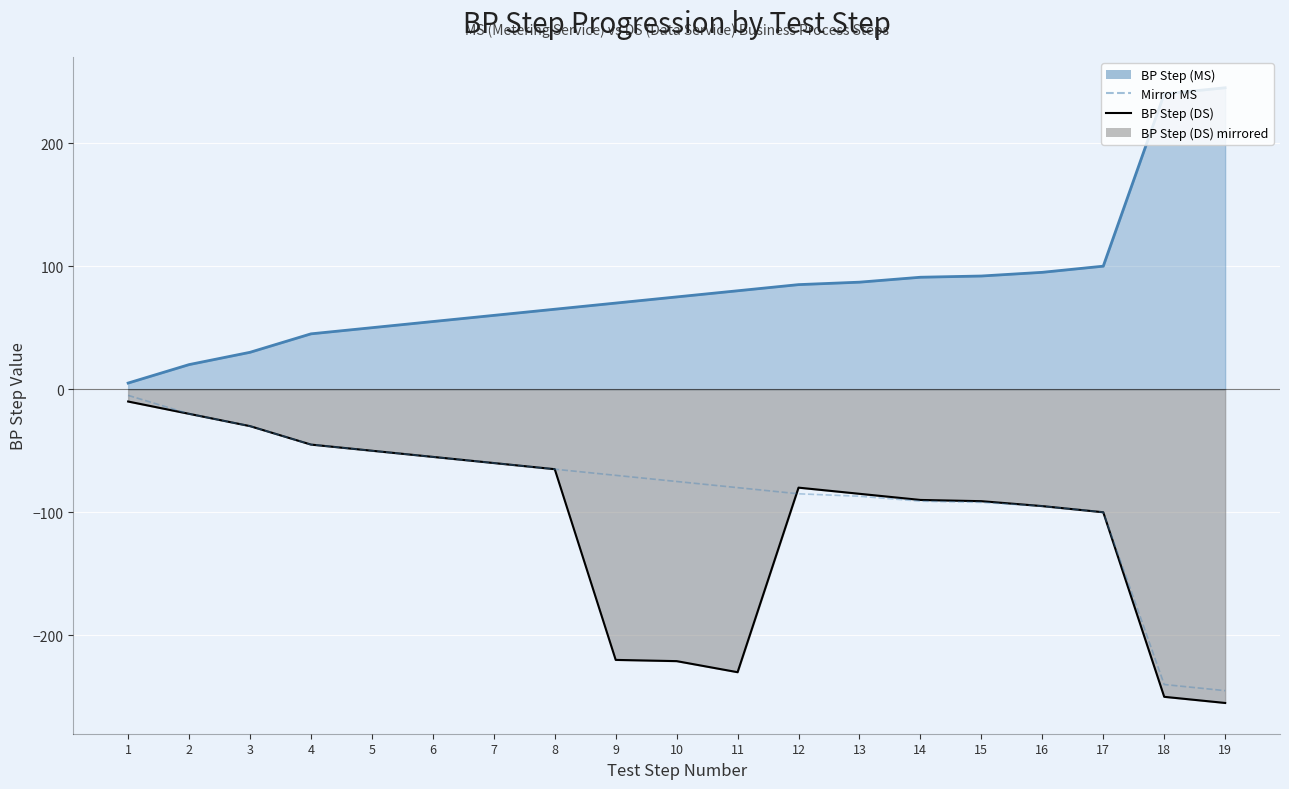

Rank the series at 14 from lowest to highest value.

Mirror MS, BP Step (DS), BP Step (MS)